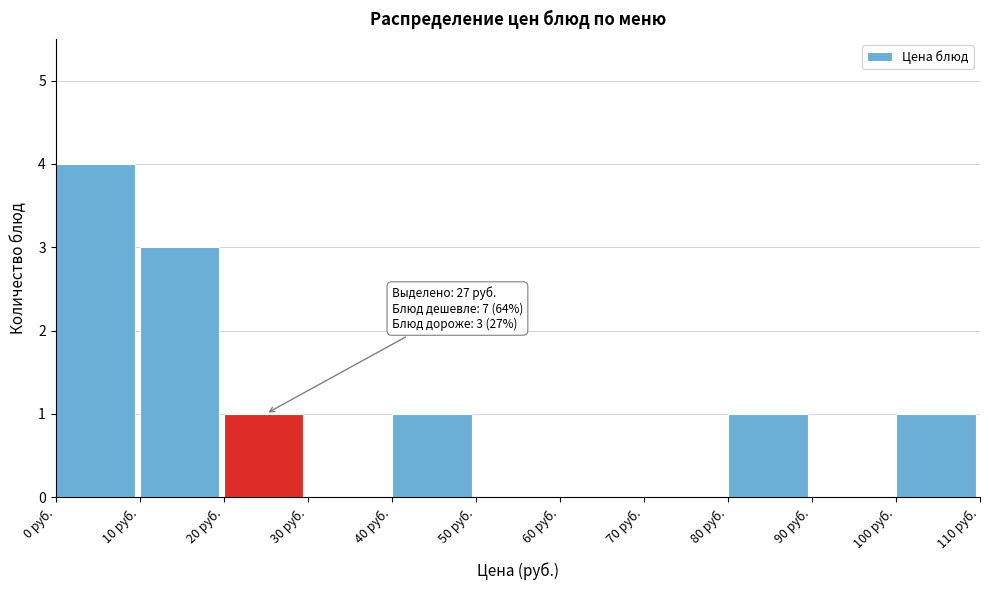

Over which range of the x-axis is the bar tallest?

0 to 10